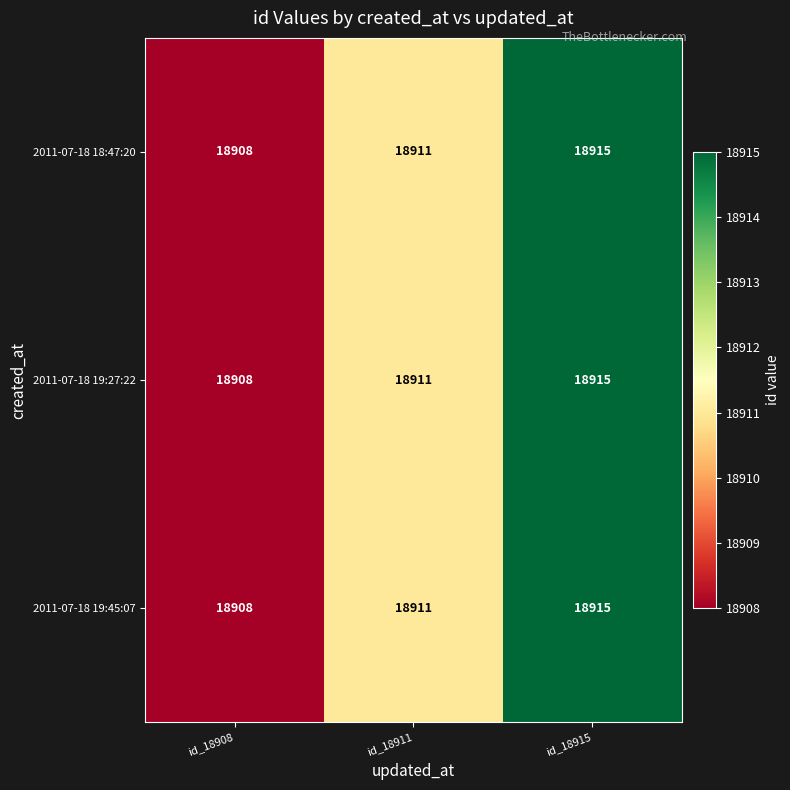

At how many categories does at least one series exceed 18912?

1